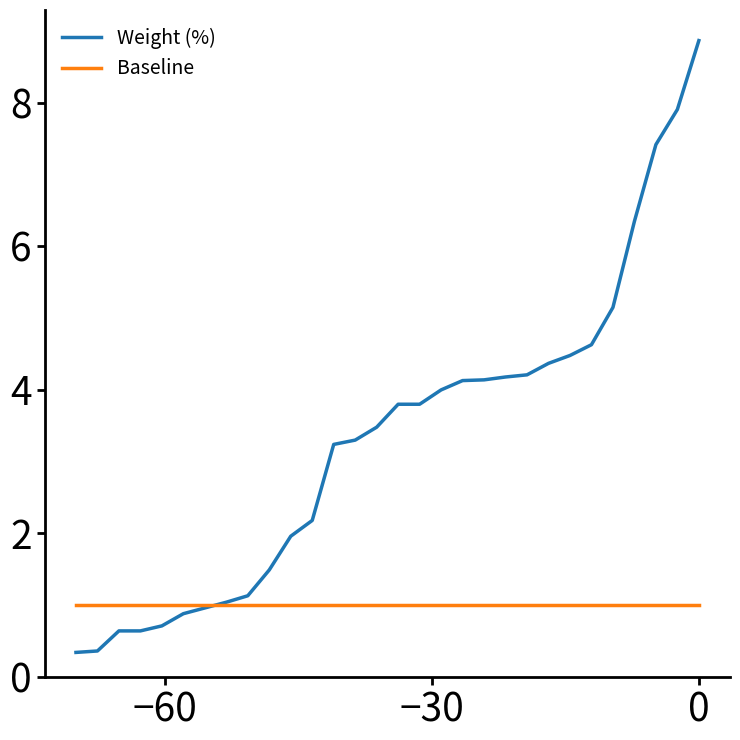

What is the highest value of the Weight (%) series?

8.9